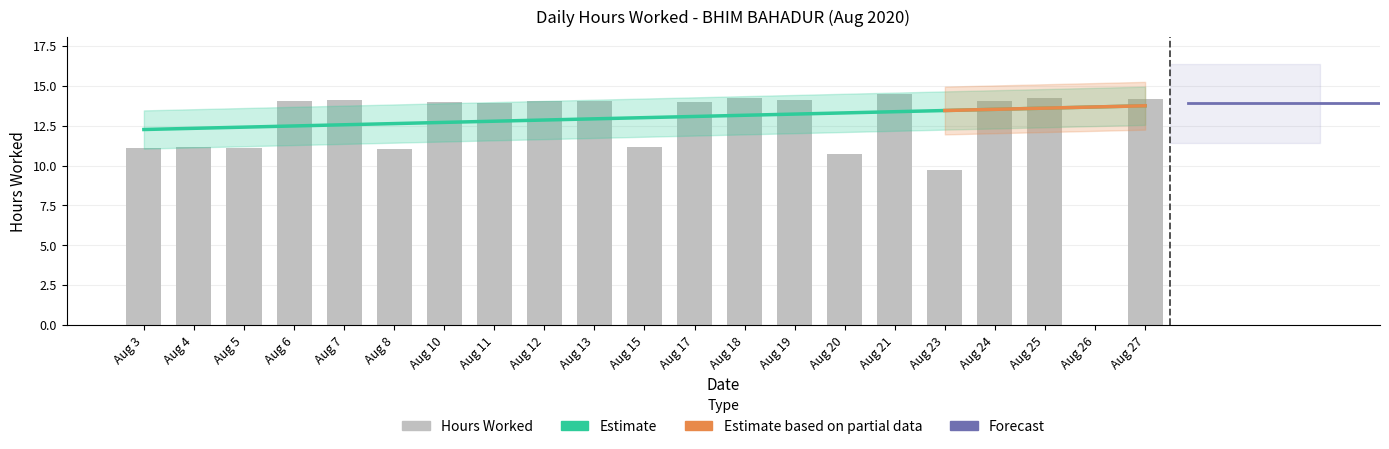

The chart shows a value of 5.6 at Aug 26. True or false?

False